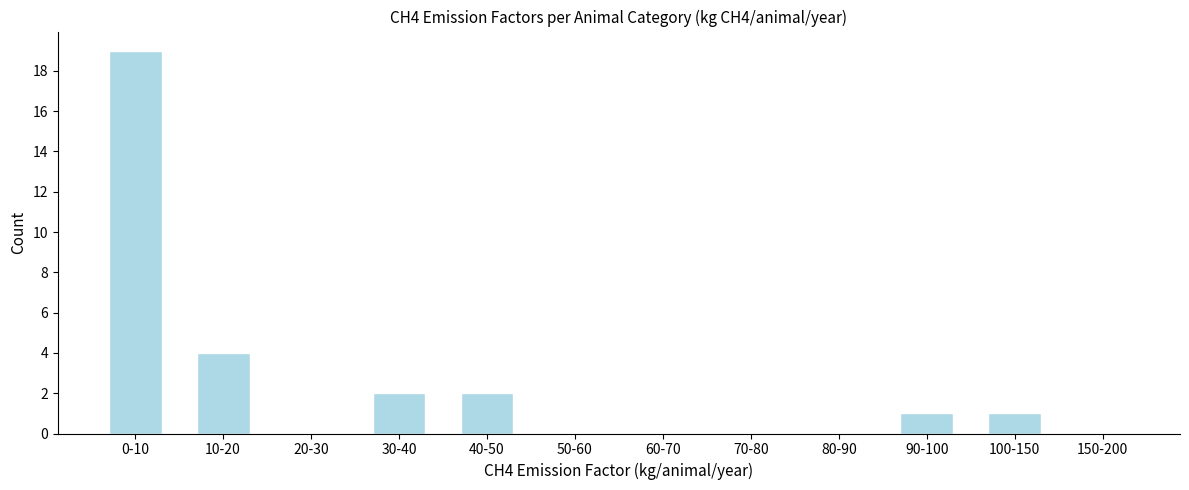

Reading left to right, list all the values displayed in this chart.

0-10=19	10-20=4	20-30=0	30-40=2	40-50=2	50-60=0	60-70=0	70-80=0	80-90=0	90-100=1	100-150=1	150-200=0